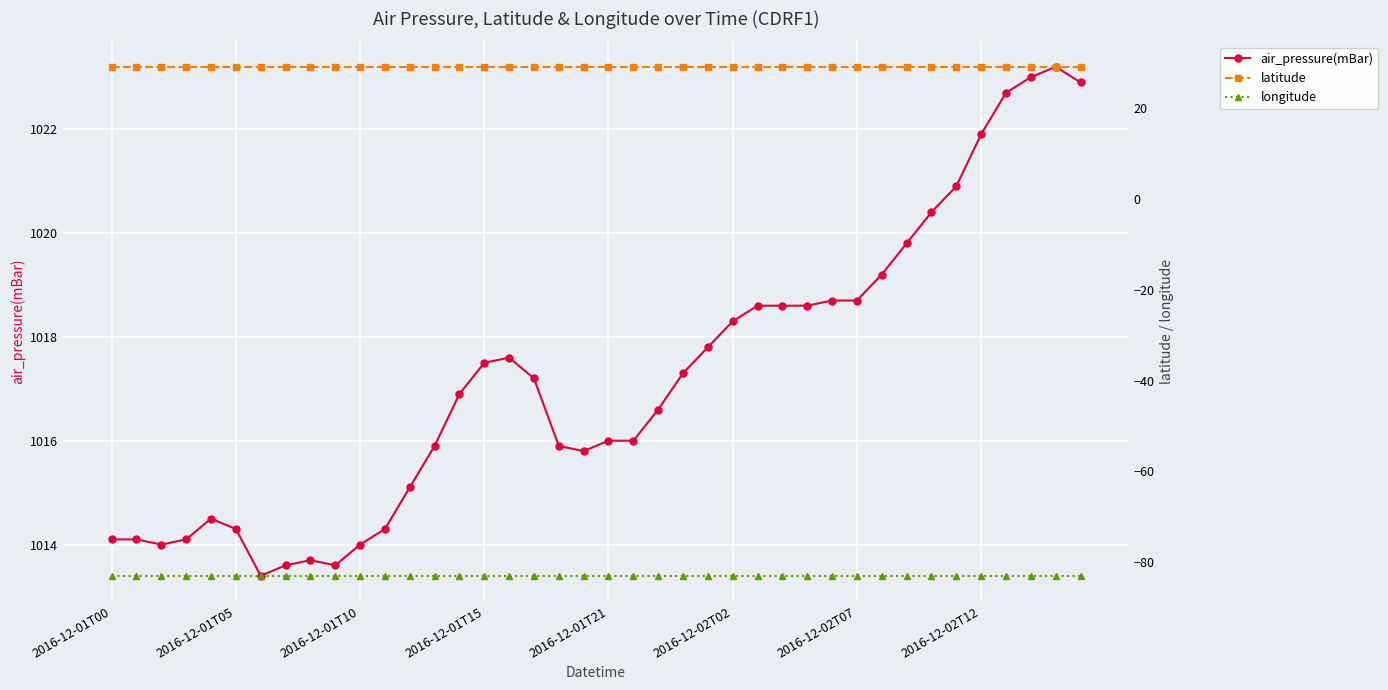

Reading left to right, what are all the values shown in this chart?

air_pressure(mBar): 1014.1	1014.1	1014.0	1014.1	1014.5	1014.3	1013.4	1013.6	1013.7	1013.6	1014.0	1014.3	1015.1	1015.9	1016.9	1017.5	1017.6	1017.2	1015.9	1015.8	1016.0	1016.0	1016.6	1017.3	1017.8	1018.3	1018.6	1018.6	1018.6	1018.7	1018.7	1019.2	1019.8	1020.4	1020.9	1021.9	1022.7	1023.0	1023.2	1022.9
latitude: 29.1	29.1	29.1	29.1	29.1	29.1	29.1	29.1	29.1	29.1	29.1	29.1	29.1	29.1	29.1	29.1	29.1	29.1	29.1	29.1	29.1	29.1	29.1	29.1	29.1	29.1	29.1	29.1	29.1	29.1	29.1	29.1	29.1	29.1	29.1	29.1	29.1	29.1	29.1	29.1
longitude: -83.0	-83.0	-83.0	-83.0	-83.0	-83.0	-83.0	-83.0	-83.0	-83.0	-83.0	-83.0	-83.0	-83.0	-83.0	-83.0	-83.0	-83.0	-83.0	-83.0	-83.0	-83.0	-83.0	-83.0	-83.0	-83.0	-83.0	-83.0	-83.0	-83.0	-83.0	-83.0	-83.0	-83.0	-83.0	-83.0	-83.0	-83.0	-83.0	-83.0